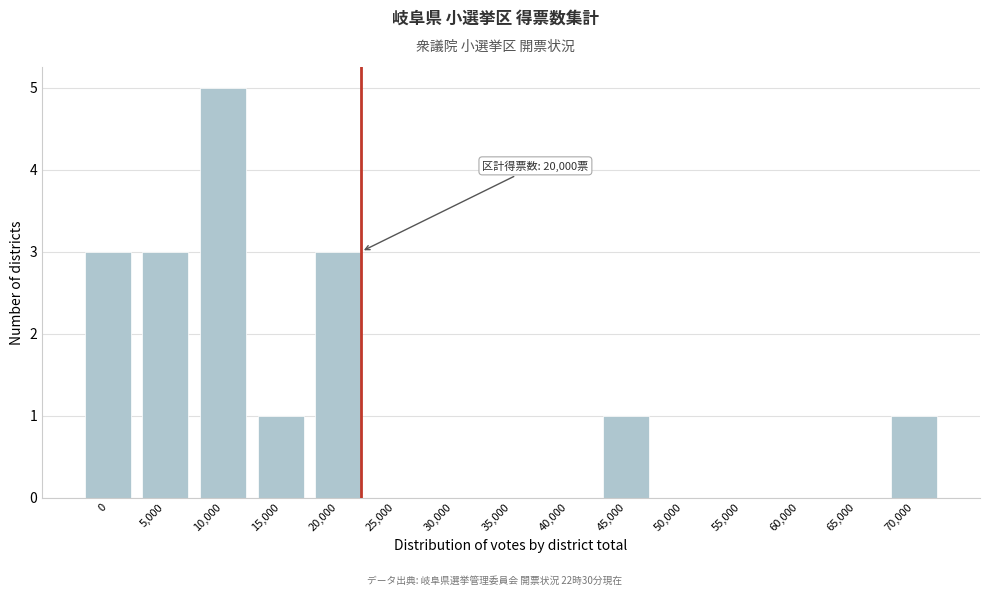

Reading right to left, transcribe all the data shown in this chart.

70,000=1	65,000=0	60,000=0	55,000=0	50,000=0	45,000=1	40,000=0	35,000=0	30,000=0	25,000=0	20,000=3	15,000=1	10,000=5	5,000=3	0=3